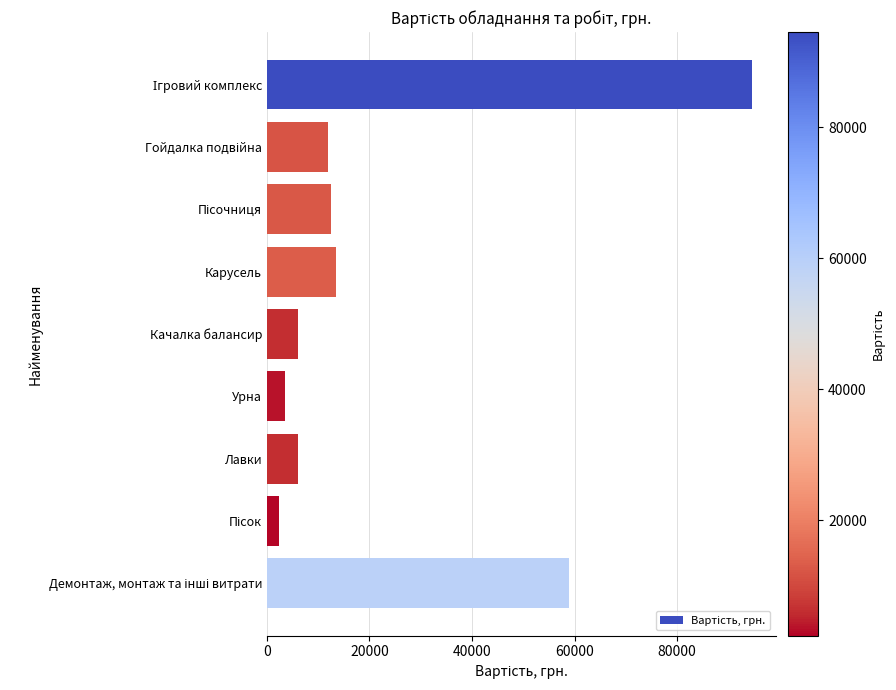

The chart shows a value of 6796.8 at Карусель. True or false?

False